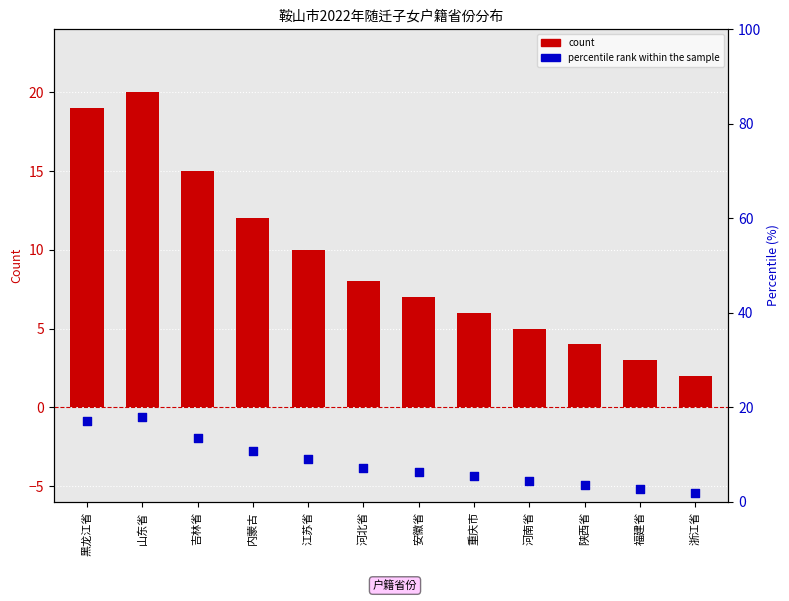

Which series has the largest total across all categories?

count